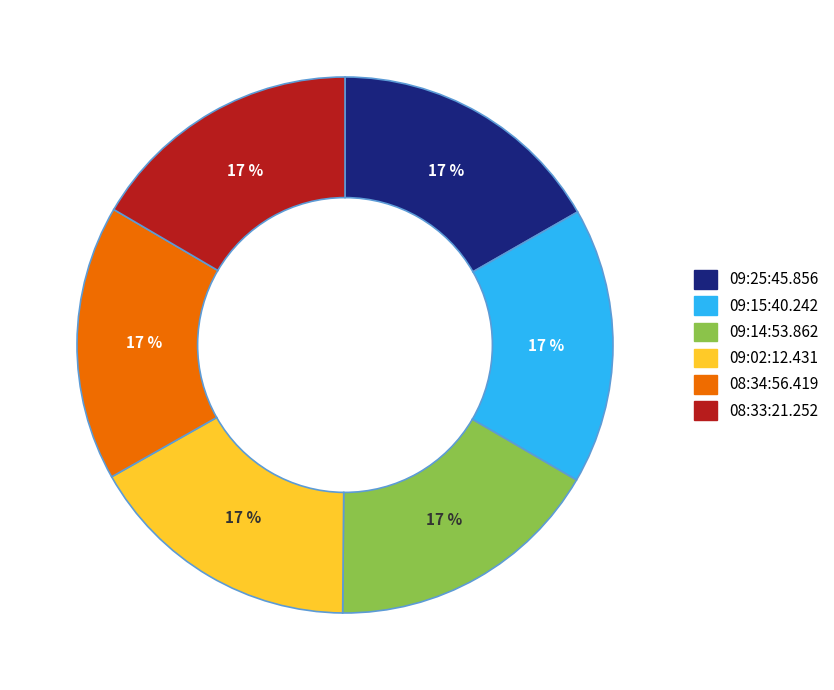

Combined, do 09:25:45.856 and 08:34:56.419 account for over 50%?

No